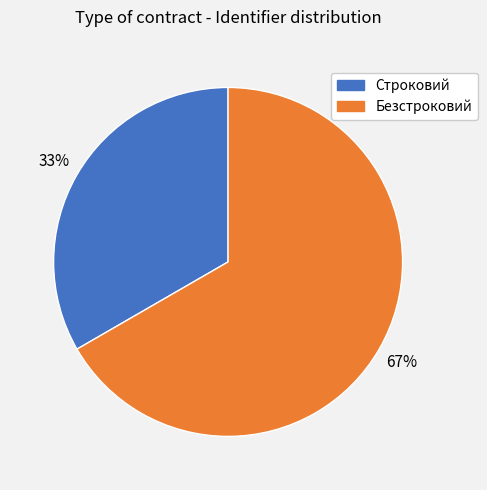

Rank the categories by value from lowest to highest.

Строковий, Безстроковий